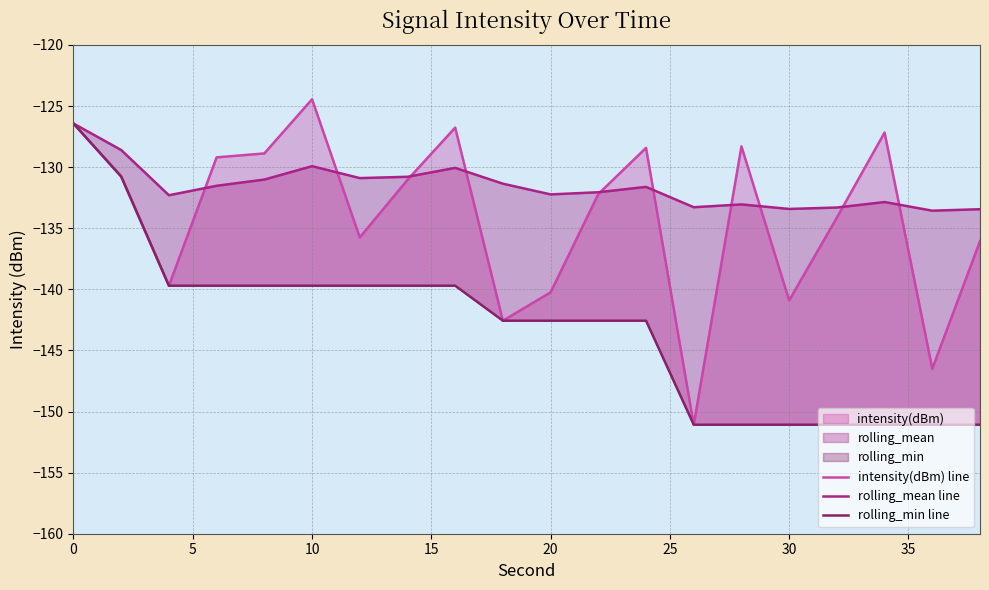

Is the value of rolling_min line at 11 greater than the value of intensity(dBm) line at 10?

No